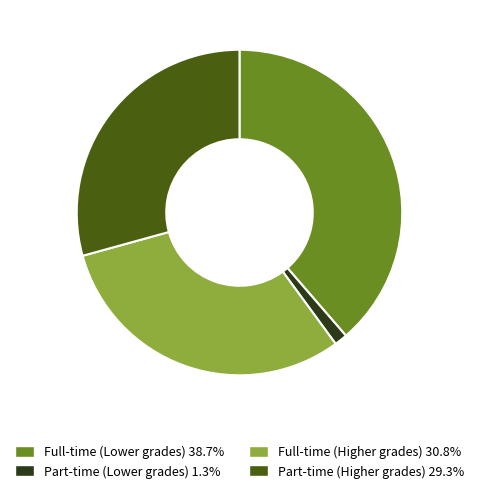

Count the number of slices in the pie.

4